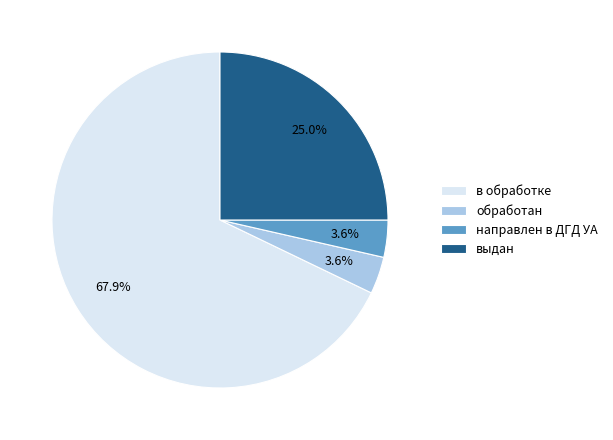

How many segments does this pie chart have?

4